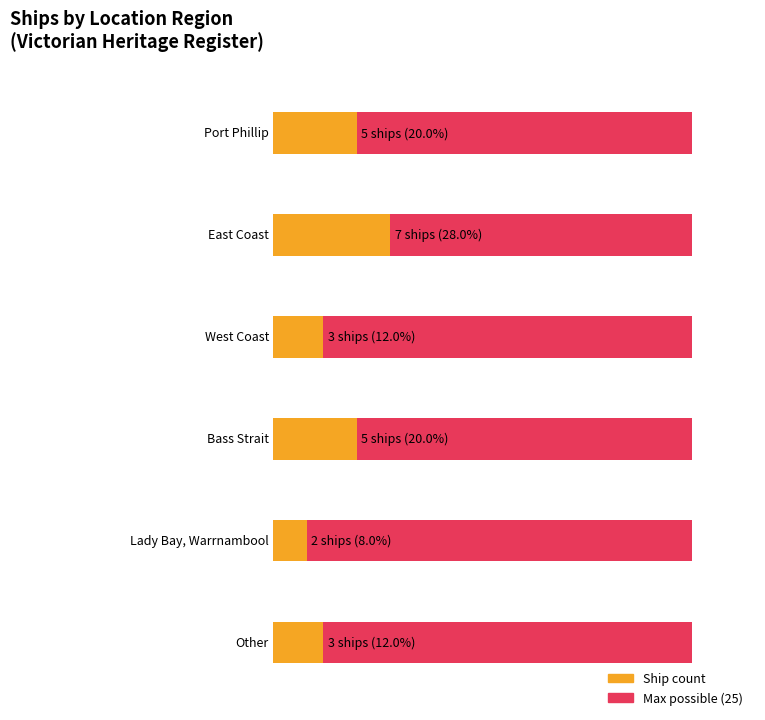

What is the average value?

4